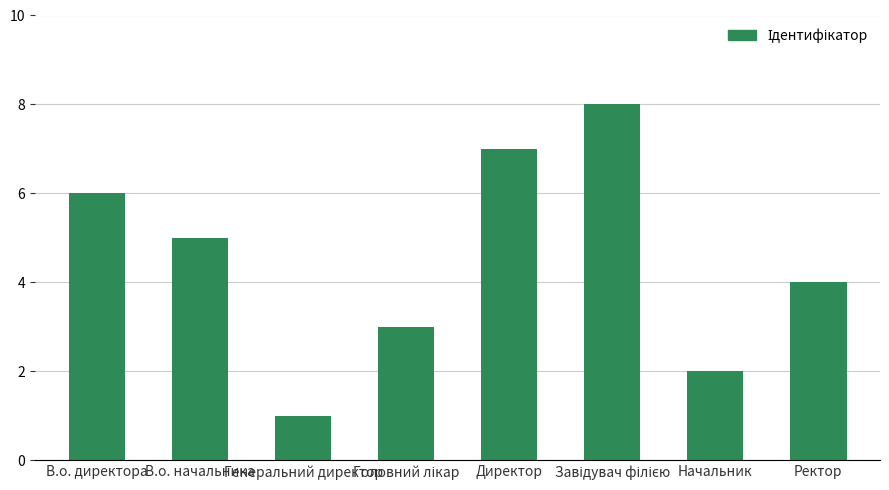

Which label corresponds to the smallest value in the chart?

Генеральний директор